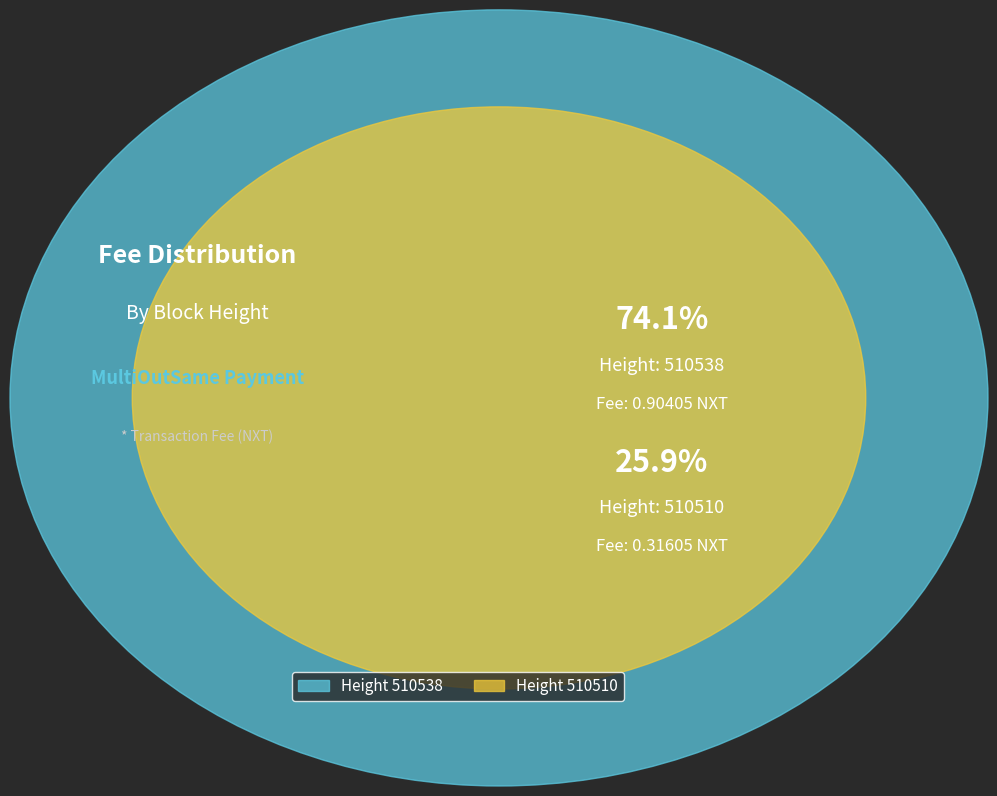

Combined, do 510538 and 510510 account for over 50%?

Yes